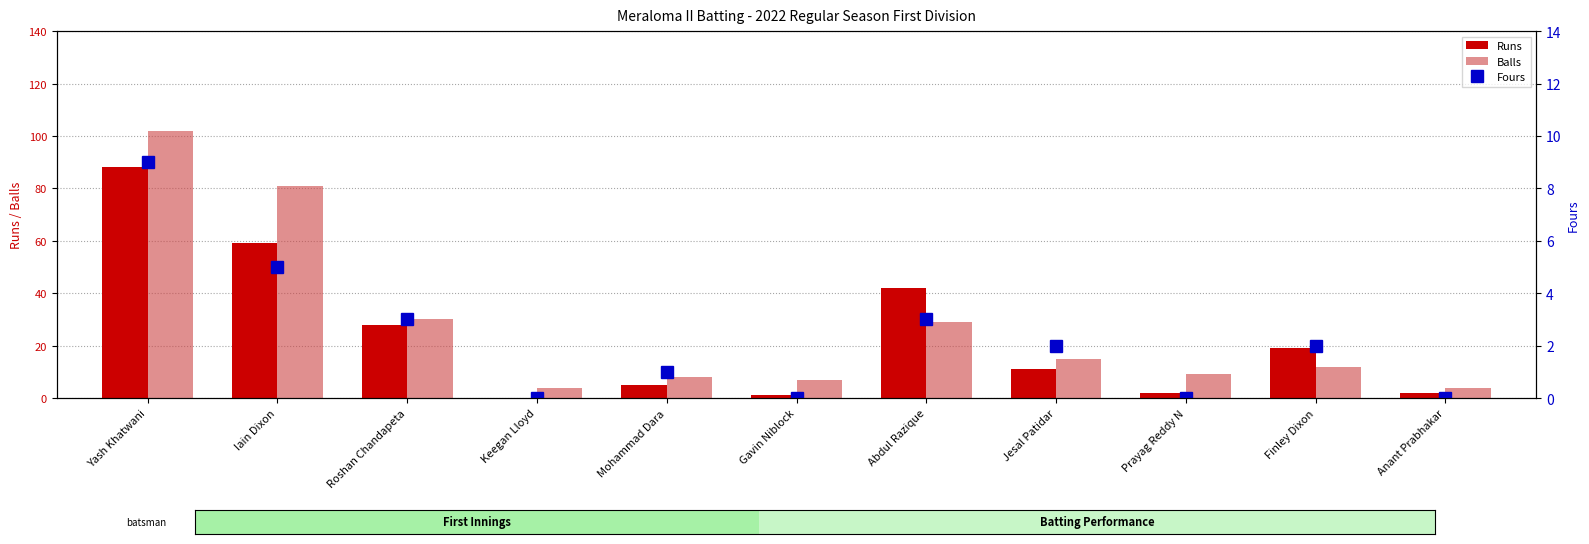

What position from the right is Prayag Reddy N?

3